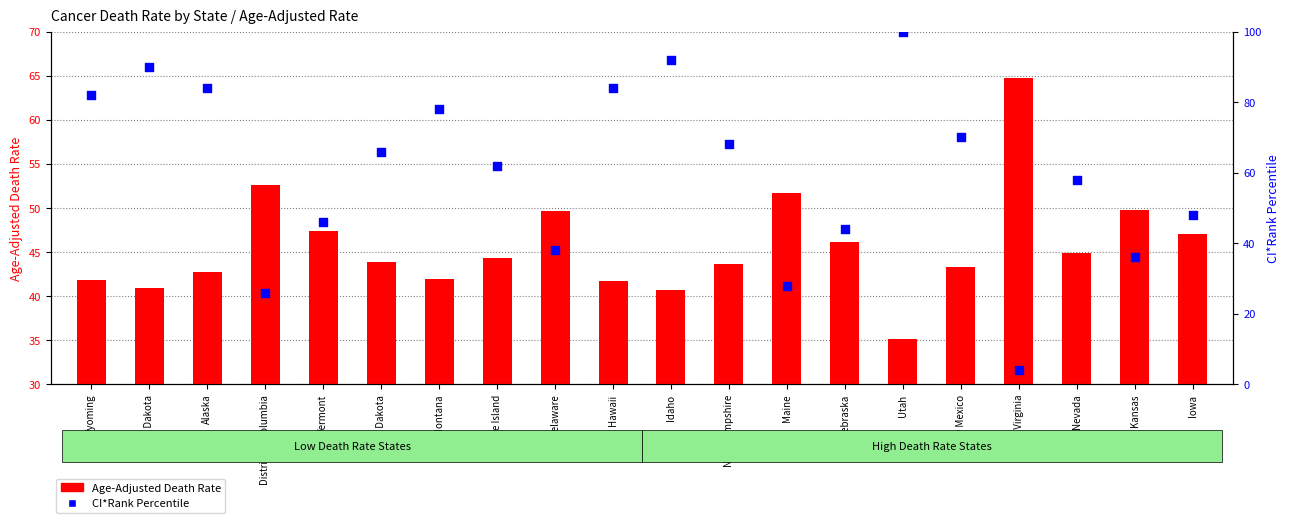

Which series has the largest total across all categories?

CI*Rank Percentile